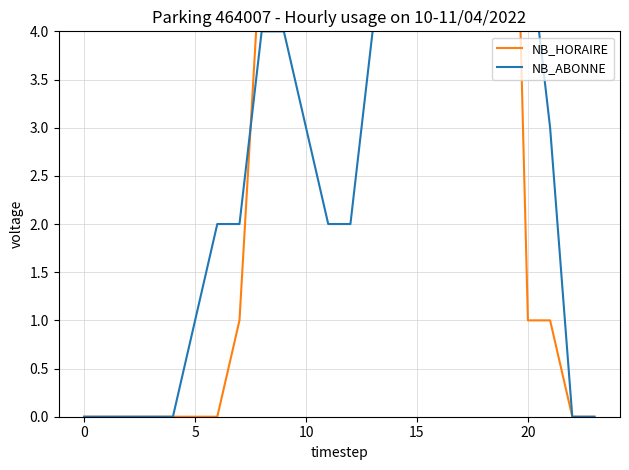

Is it true that NB_ABONNE equals 5 at 20?

True